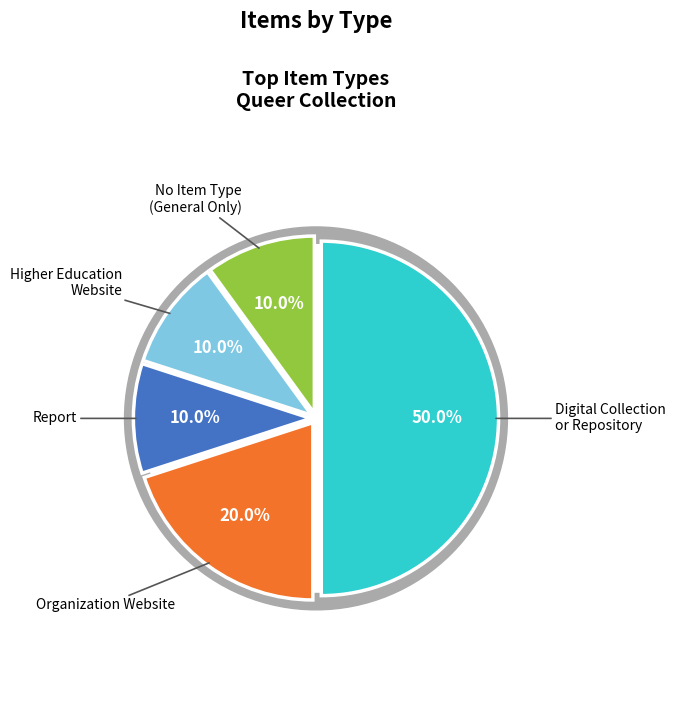

Is it true that Higher Education Website is 1% of the pie?

False